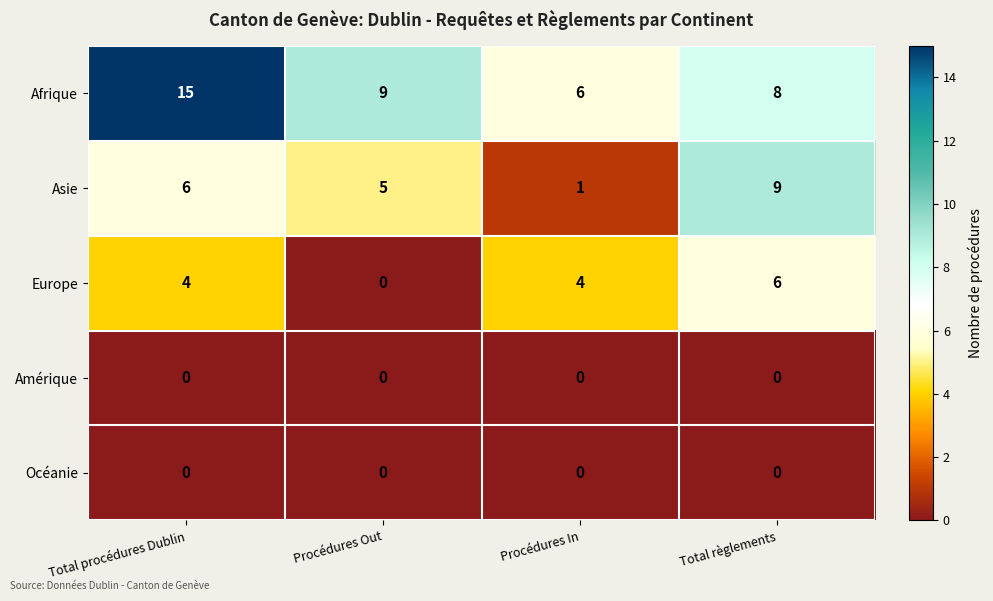

List the labels in order of Afrique value, largest first.

Total procédures Dublin, Procédures Out, Total règlements, Procédures In